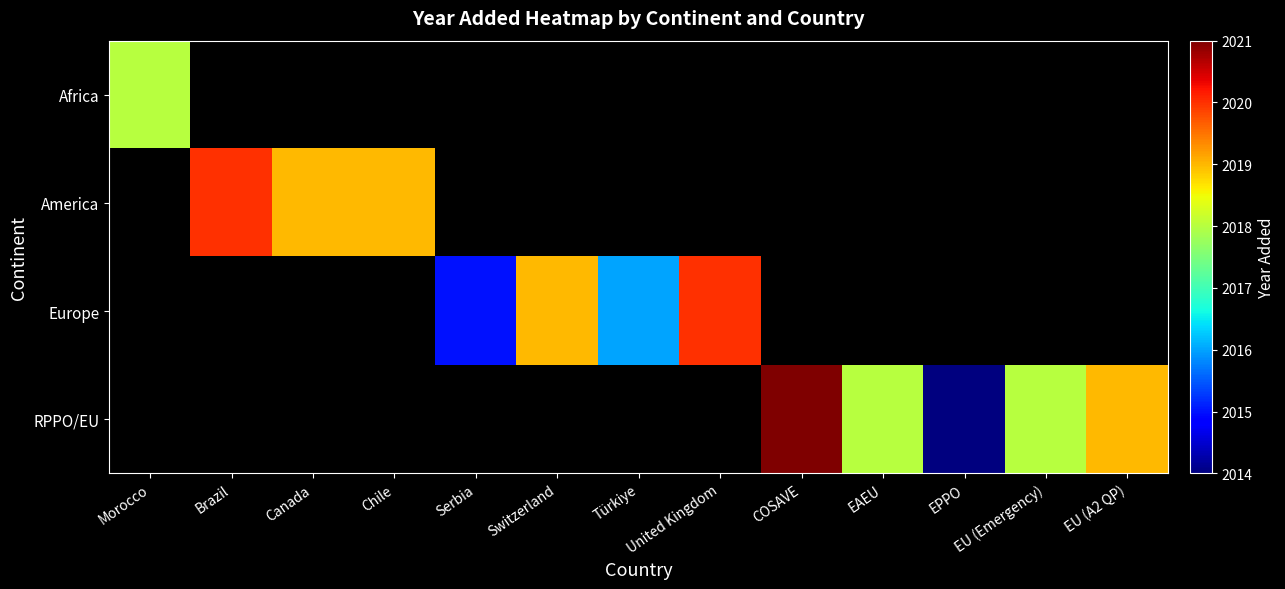

The Europe series shows 1346.4 at Serbia. True or false?

False